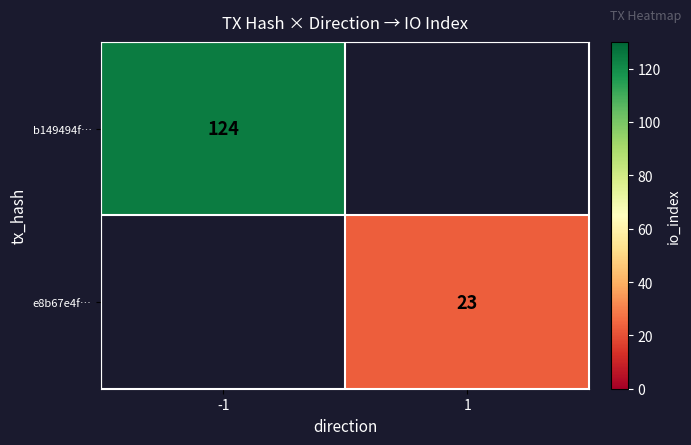

At which category does the chart reach its peak across all series?

-1